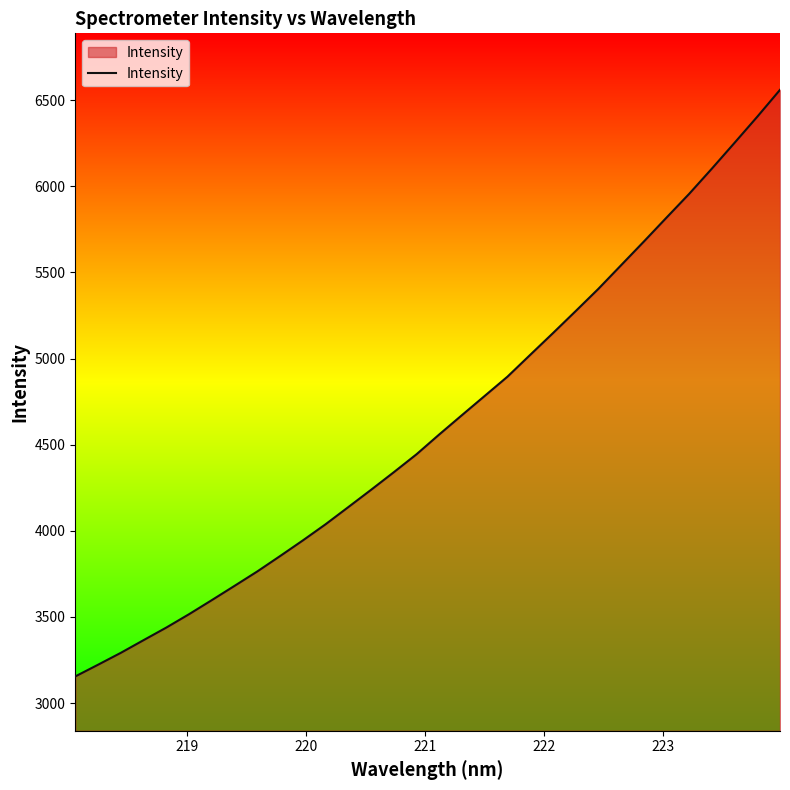

What is the minimum value shown in the chart?

3154.9